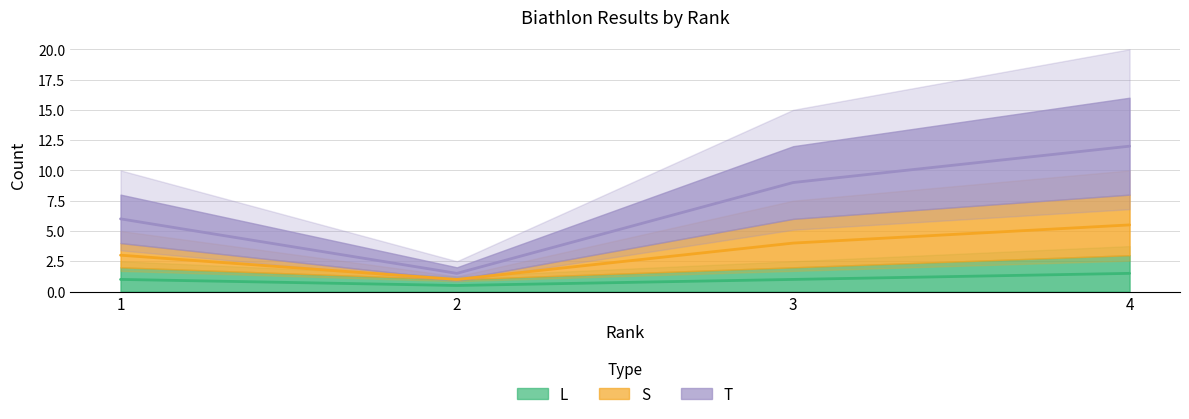

True or false: T and S cross at least once.

False